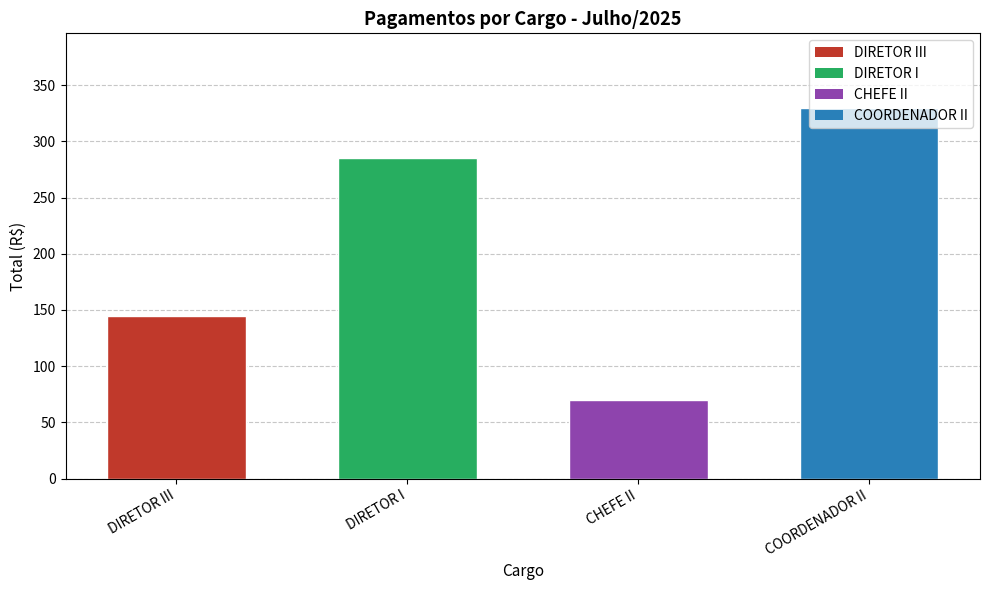

What is the approximate value at DIRETOR I?

285